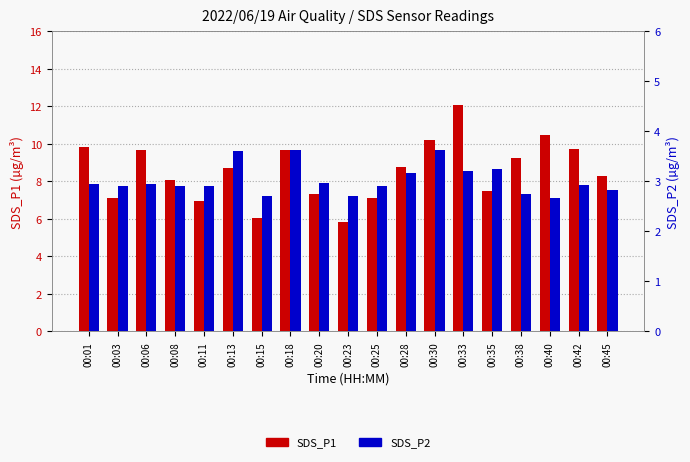

Reading left to right, extract all data points from this chart.

SDS_P1: 9.8	7.1	9.7	8.1	7.0	8.7	6.0	9.7	7.3	5.8	7.1	8.8	10.2	12.1	7.5	9.3	10.5	9.7	8.3
SDS_P2: 3.0	2.9	3.0	2.9	2.9	3.6	2.7	3.6	3.0	2.7	2.9	3.2	3.6	3.2	3.2	2.8	2.7	2.9	2.8